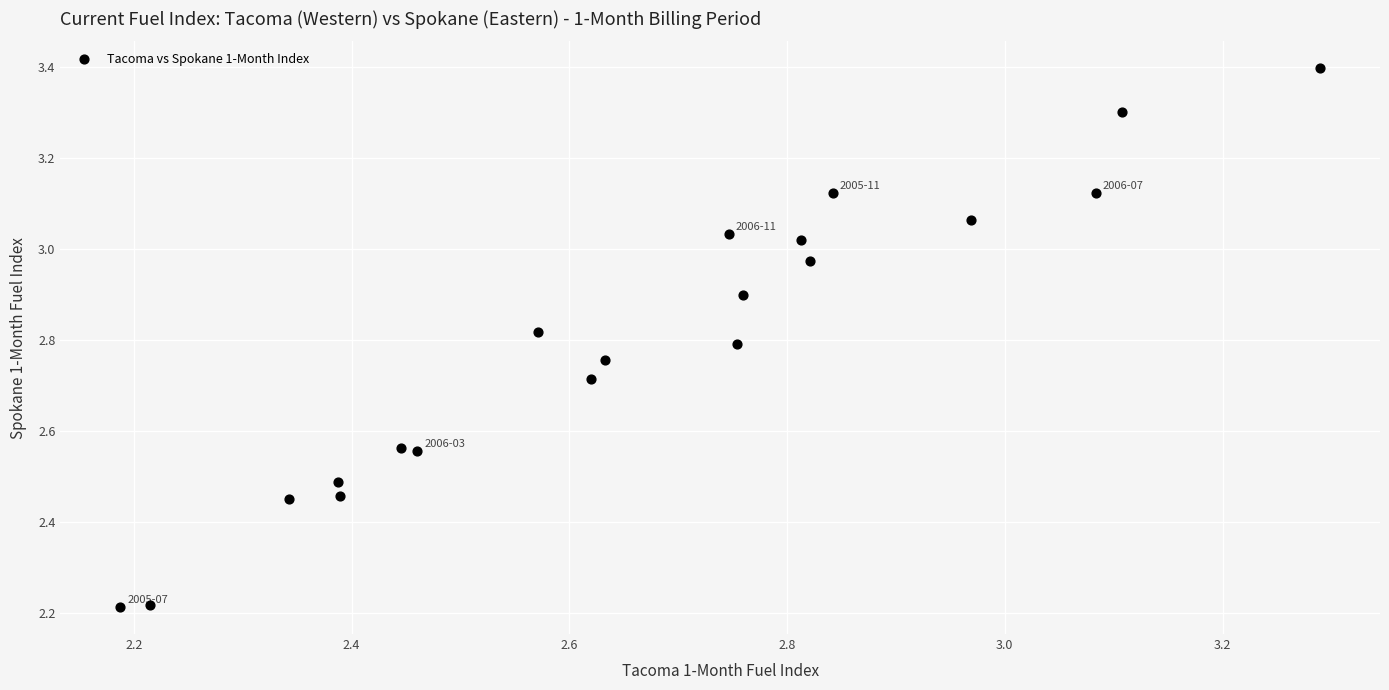

What is the range of X values (max minus min)?

1.1